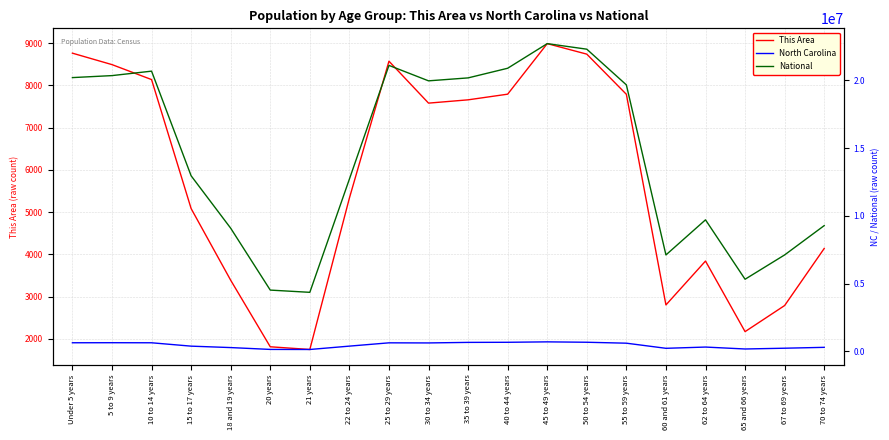

What is the sum of the North Carolina values at Under 5 years and 21 years?

768209